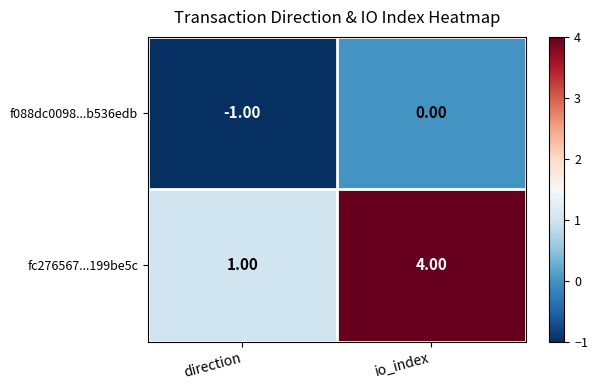

What is the total value across all series at io_index?

4